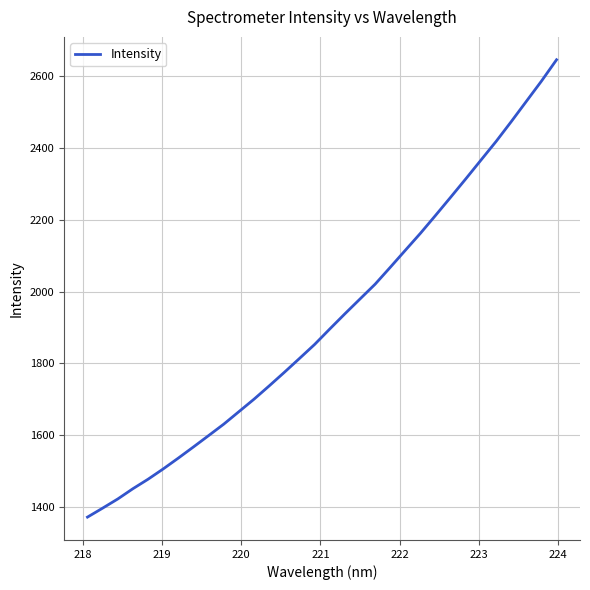

Count the number of categories in the chart.

32